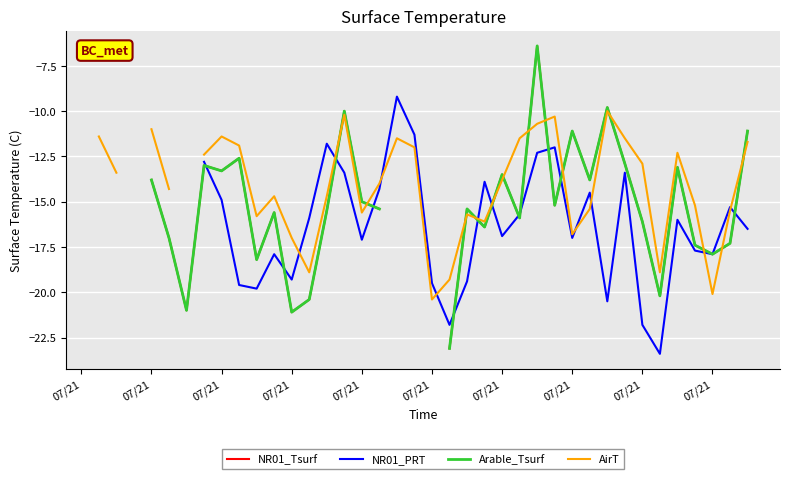

How many data points in NR01_PRT are above -16?

17